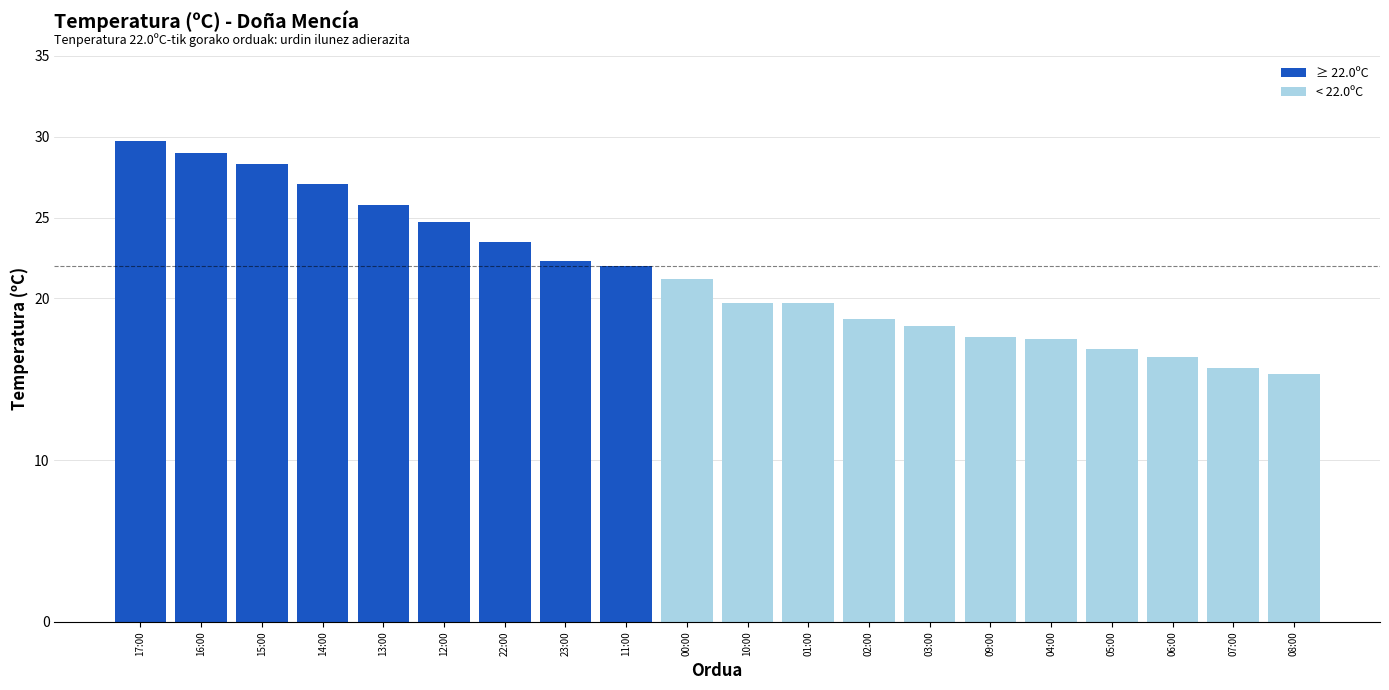

Which label corresponds to the smallest value in the chart?

08:00